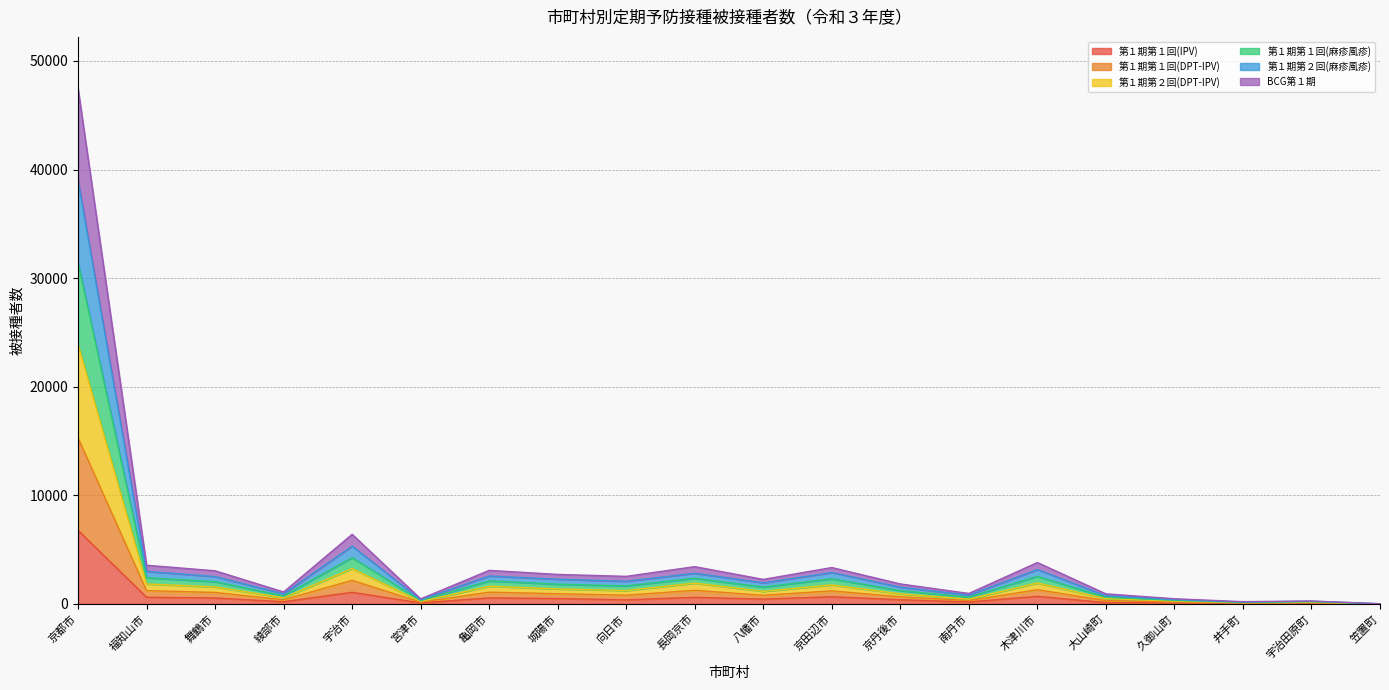

At which label does BCG第１期 first exceed 805?

京都市